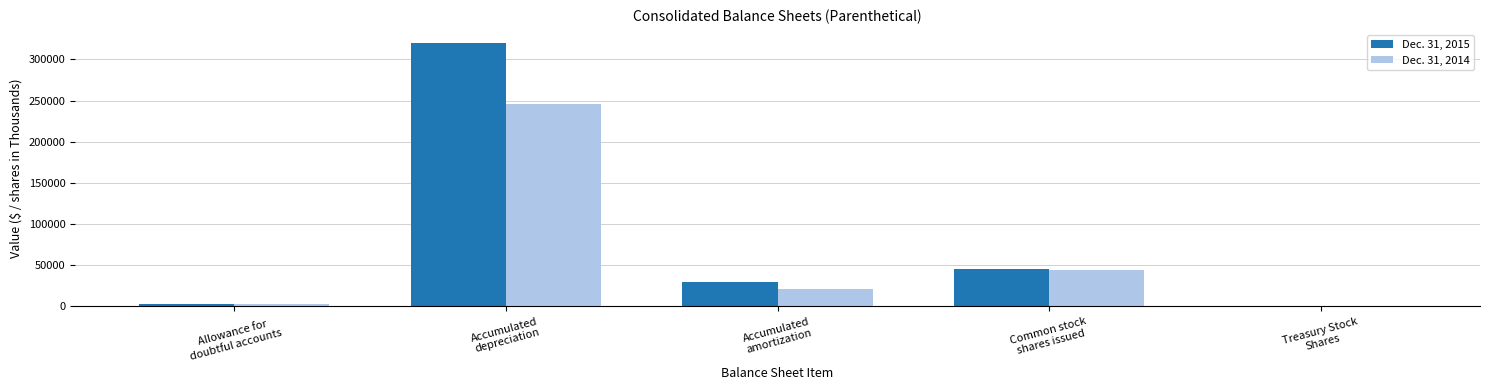

Which series has the largest range (max minus min)?

Dec. 31, 2015